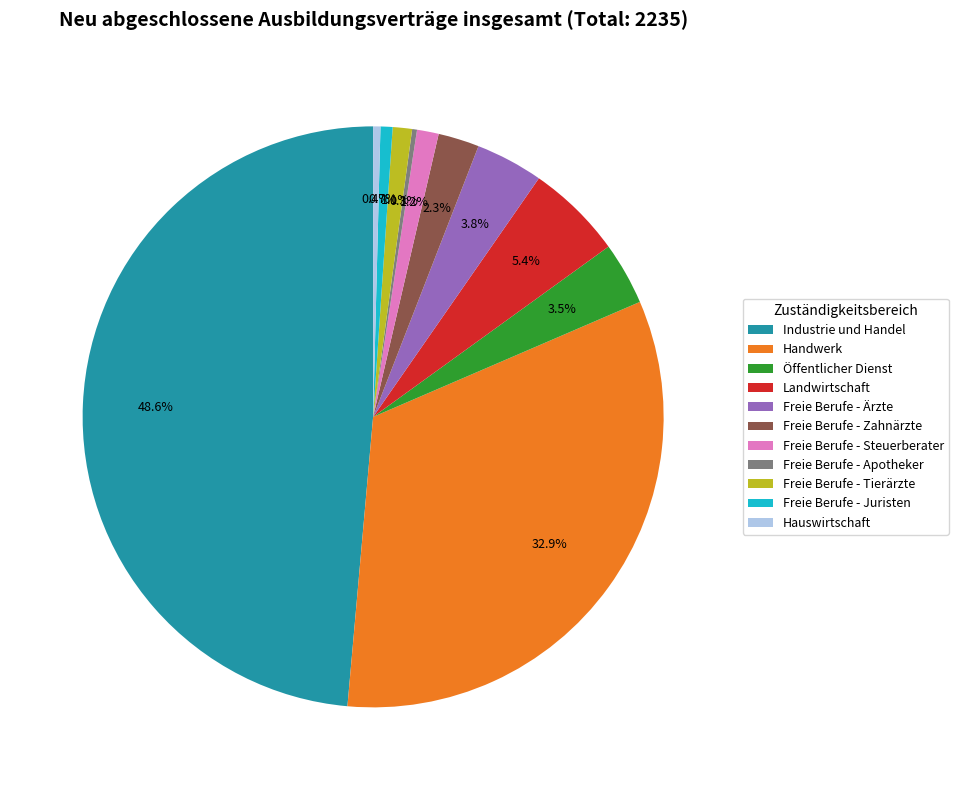

Does Industrie und Handel represent more than half of the total?

No